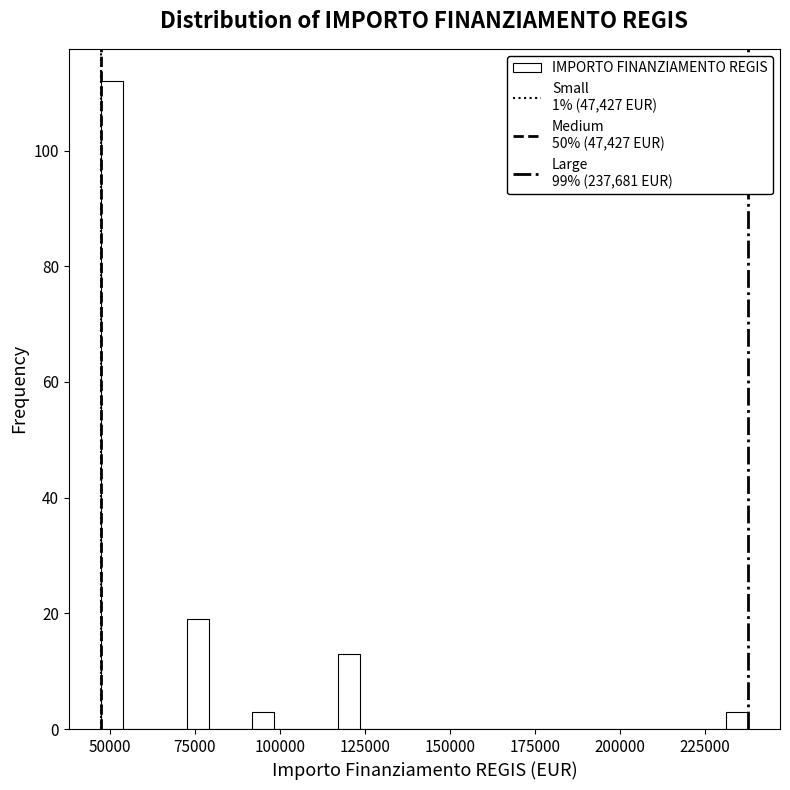

Read against the x-axis, roughly where is the centre of the tallest bar?

50000